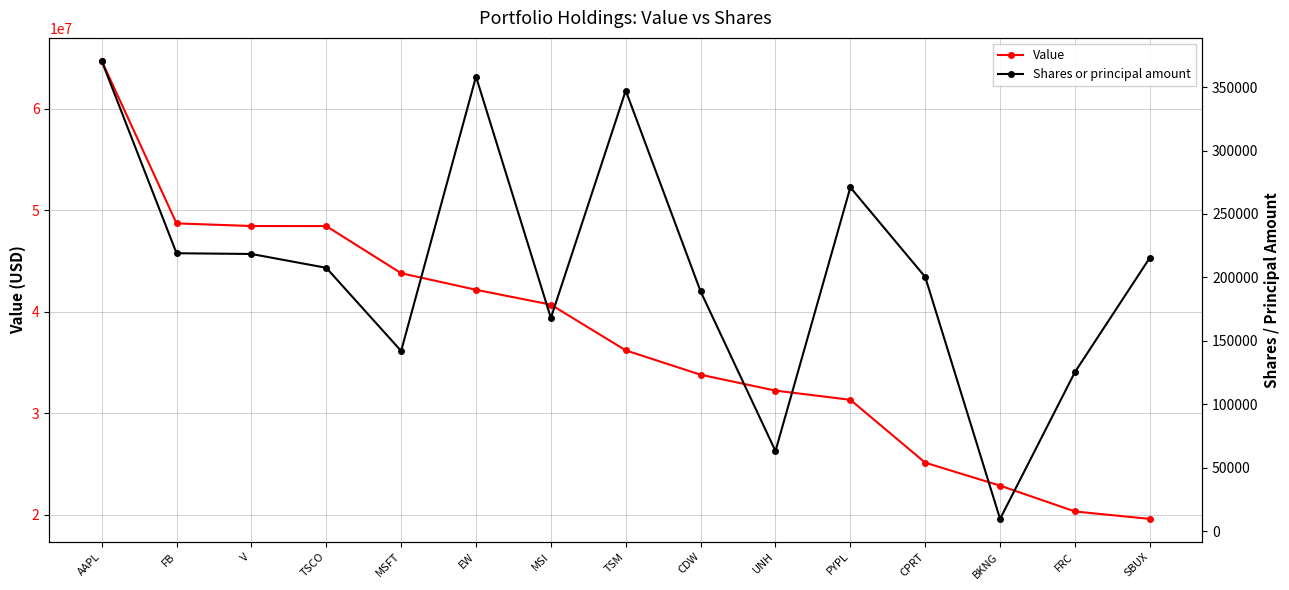

Rank the series at TSM from highest to lowest value.

Value, Shares or principal amount